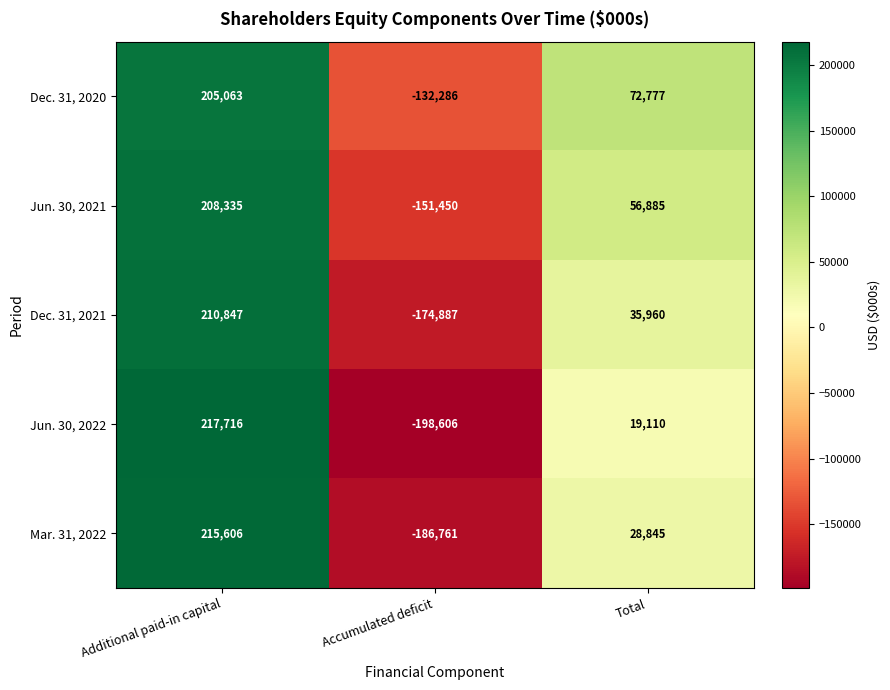

At which label does Jun. 30, 2021 first exceed 56885?

Additional paid-in capital